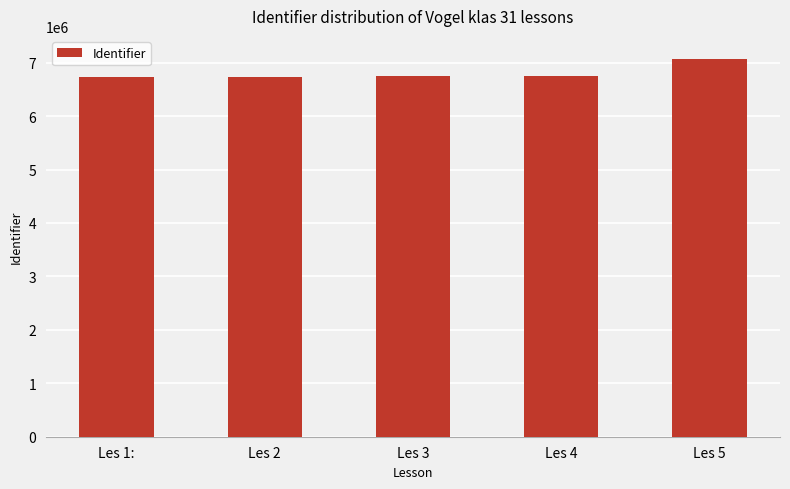

True or false: the data shows 6753377 at Les 3.

True